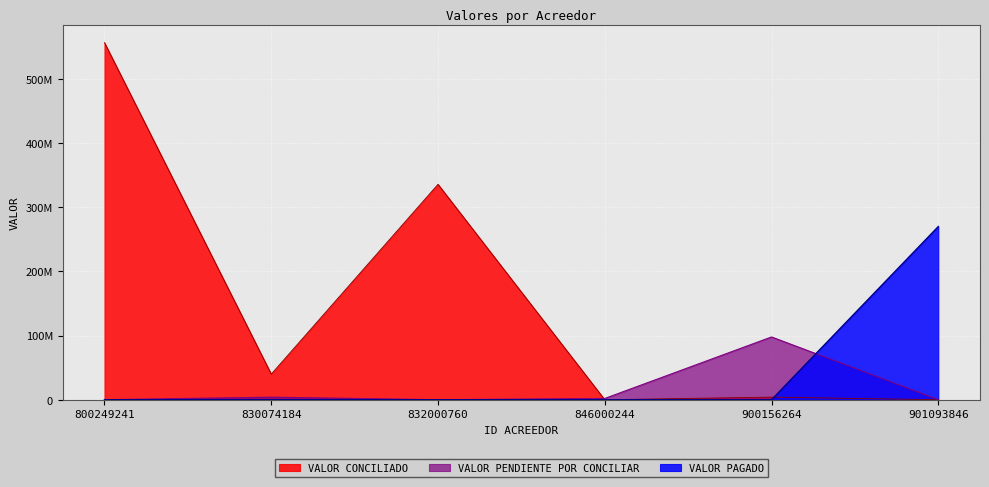

Where does the VALOR PENDIENTE POR CONCILIAR series first go above 1980000?

830074184